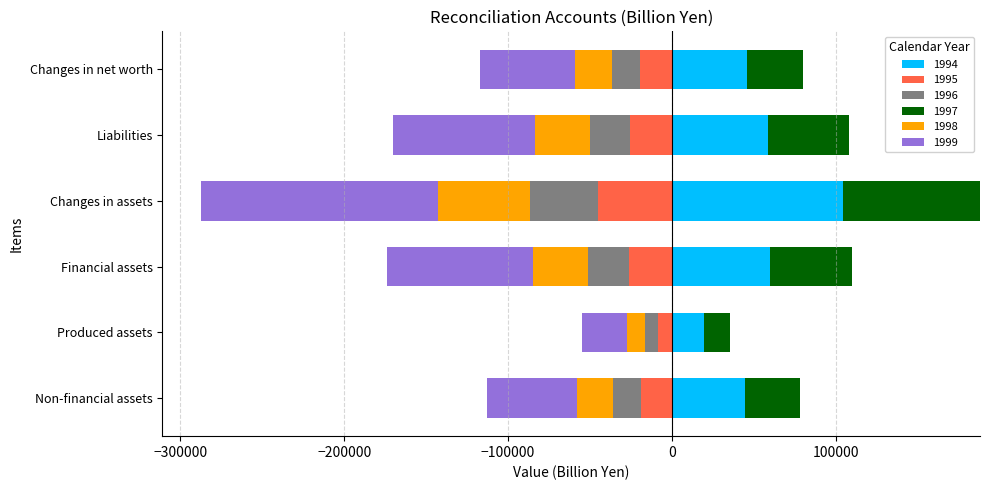

Reading left to right, what are all the values shown in this chart?

1994: Non-financial assets=44805.6	Produced assets=19626.1	Financial assets=59580.7	Changes in assets=104386.3	Liabilities=58607.5	Changes in net worth=45778.9
1995: Non-financial assets=-18787.7	Produced assets=-8448.3	Financial assets=-26019.2	Changes in assets=-44806.9	Liabilities=-25622.9	Changes in net worth=-19184.0
1996: Non-financial assets=-17024.0	Produced assets=-7910.9	Financial assets=-25041.2	Changes in assets=-42065.2	Liabilities=-24640.4	Changes in net worth=-17424.8
1997: Non-financial assets=33227.4	Produced assets=16055.7	Financial assets=50409.1	Changes in assets=83636.5	Liabilities=49337.8	Changes in net worth=34298.7
1998: Non-financial assets=-21853.9	Produced assets=-10750.7	Financial assets=-33748.0	Changes in assets=-55601.9	Liabilities=-32970.4	Changes in net worth=-22631.5
1999: Non-financial assets=-55456.9	Produced assets=-27844.8	Financial assets=-89220.0	Changes in assets=-144676.9	Liabilities=-87078.9	Changes in net worth=-57598.0